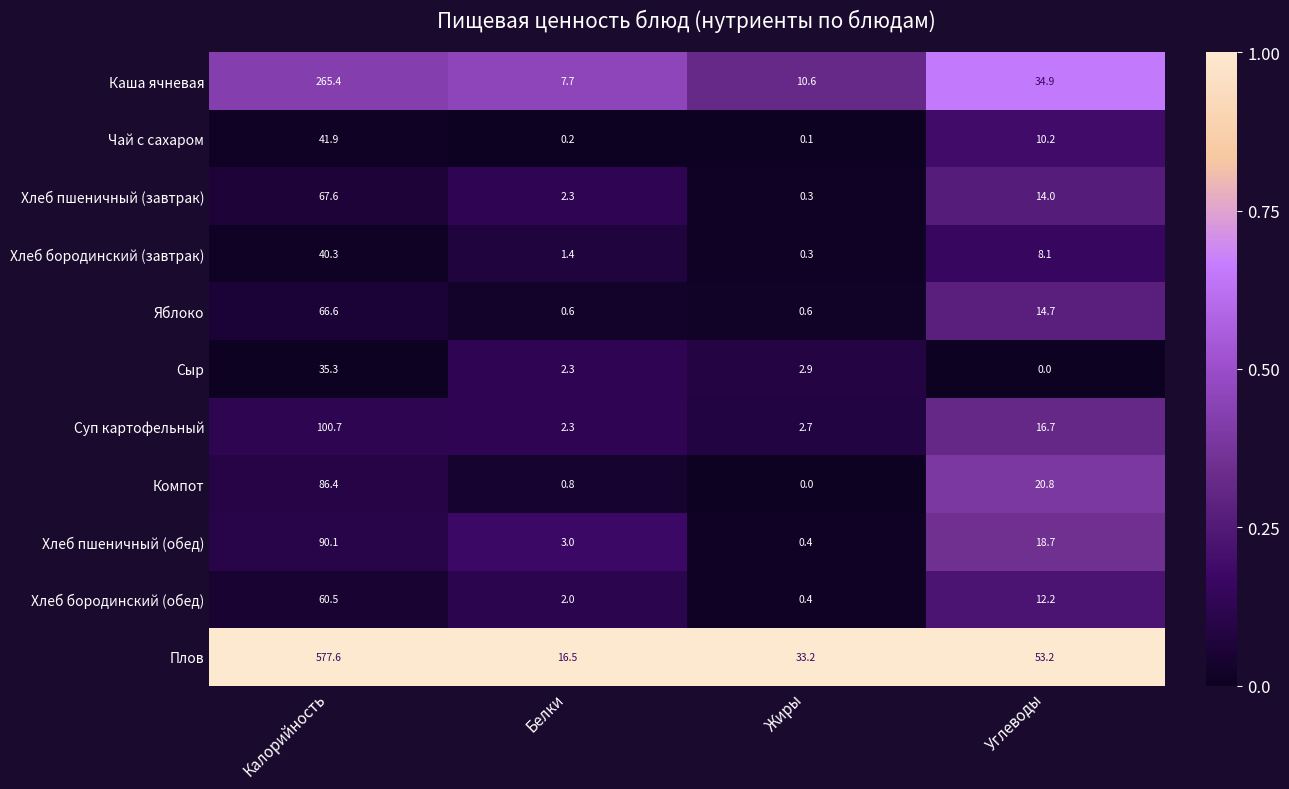

What is the difference between the maximum and minimum values in the Сыр series?

35.3